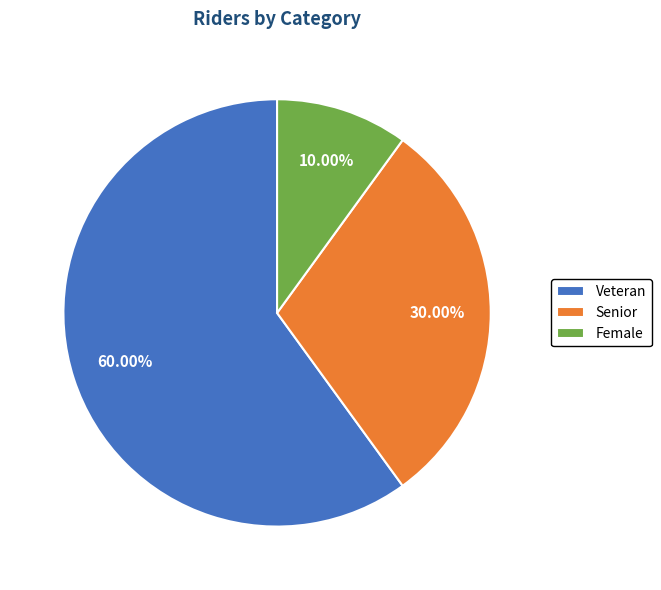

What percentage is the Senior slice, to the nearest percent?

30%